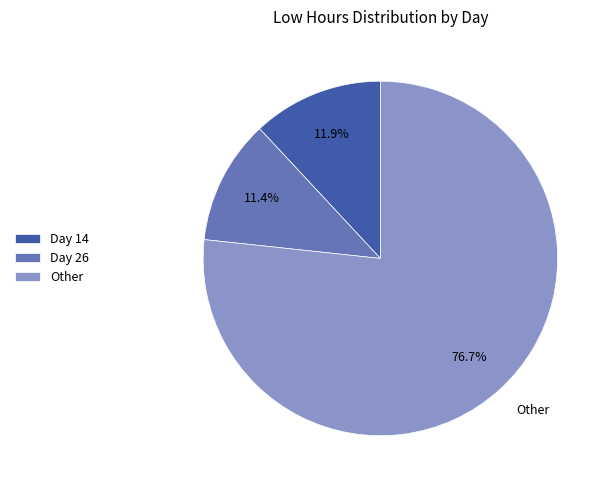

Does any single category account for the majority?

Yes